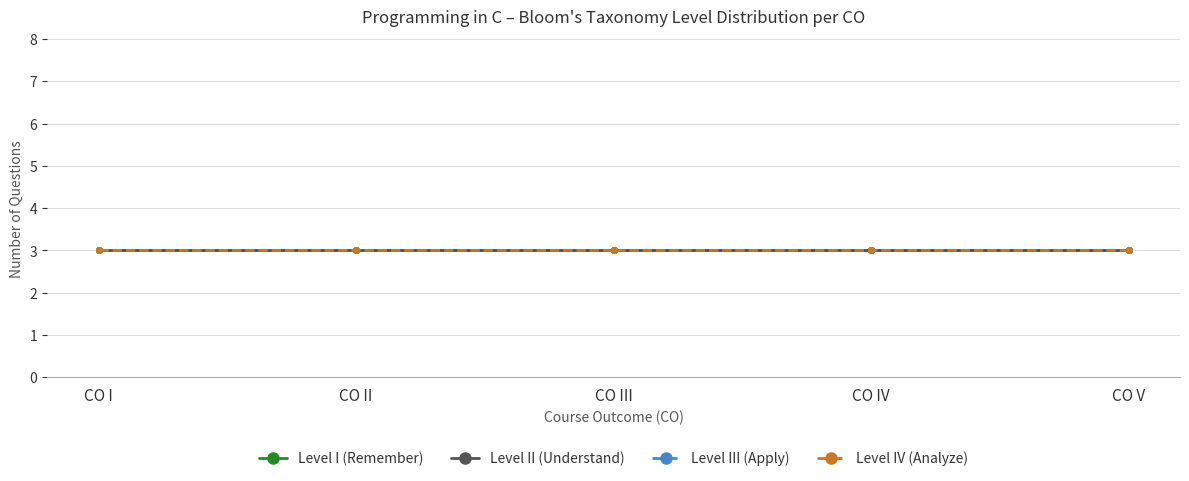

Rank the categories by Questions per Unit value from highest to lowest.

CO I, CO II, CO III, CO IV, CO V